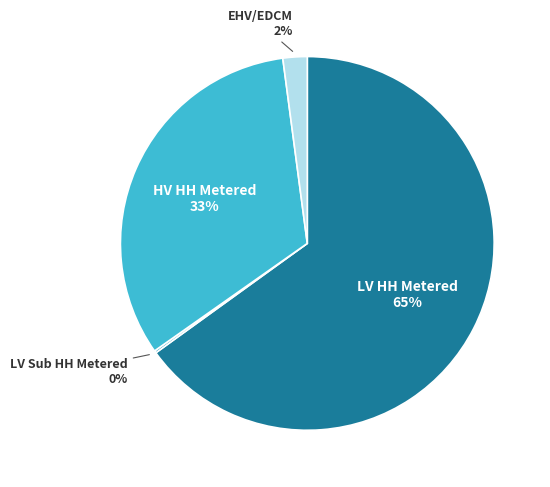

Approximately how many times larger is the value at HV HH Metered compared to LV HH Metered?

0.5